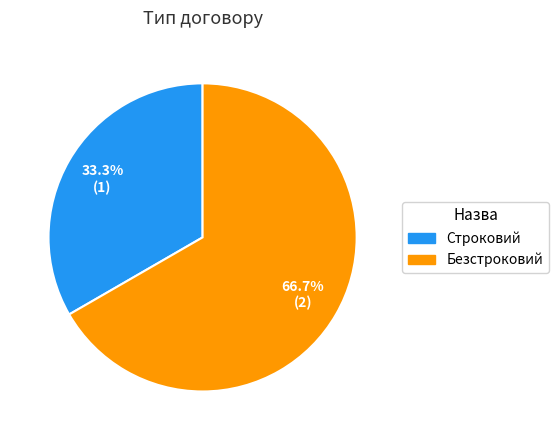

How much of the chart is everything except Безстроковий?

33.3%